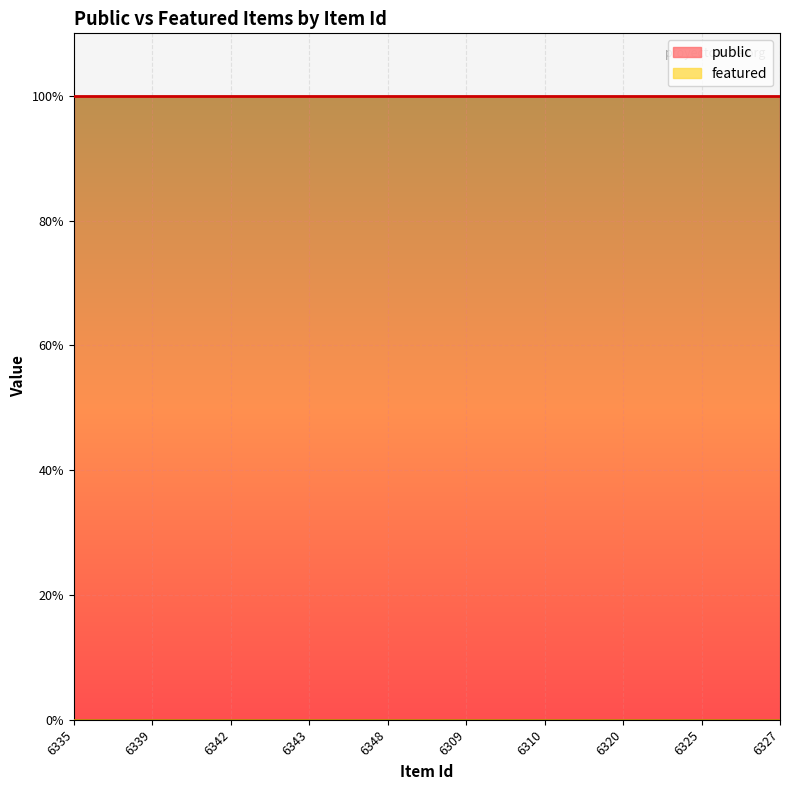

Rank the series by their average value, from highest to lowest.

public, featured